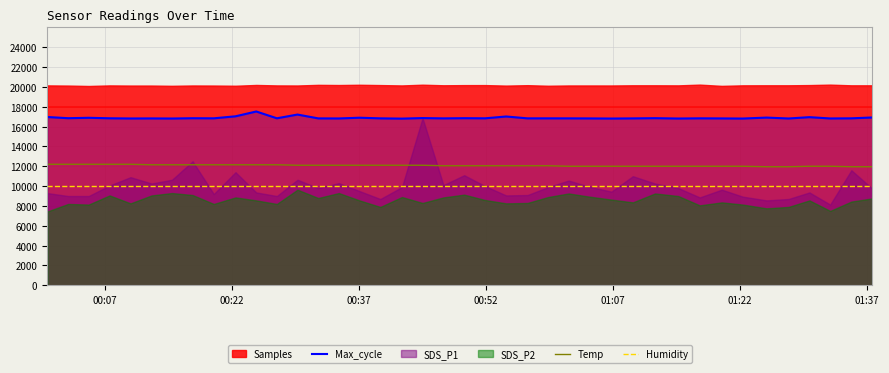

True or false: Humidity has more than 2 interior local peaks.

False